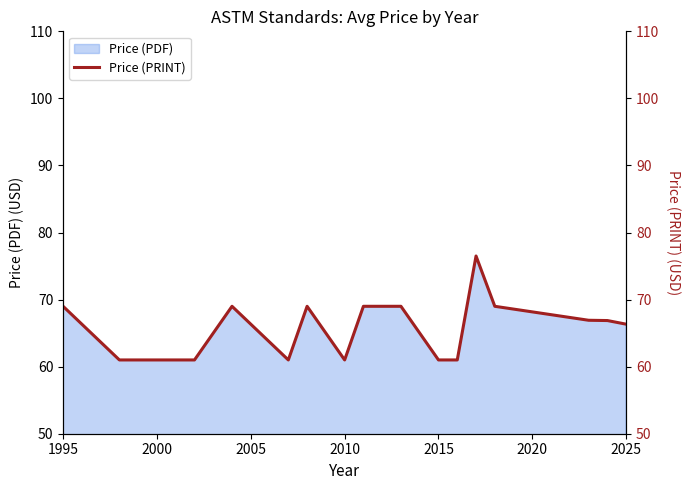

What is the highest value of the Price (PDF) series?

76.5